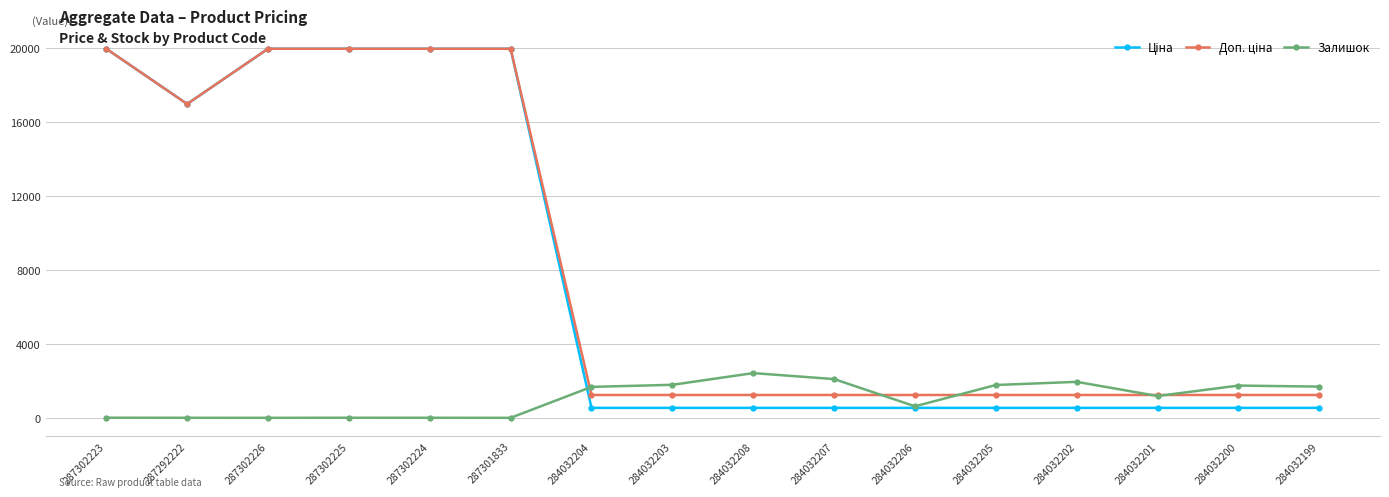

True or false: Залишок has more than 0 interior local peaks.

True